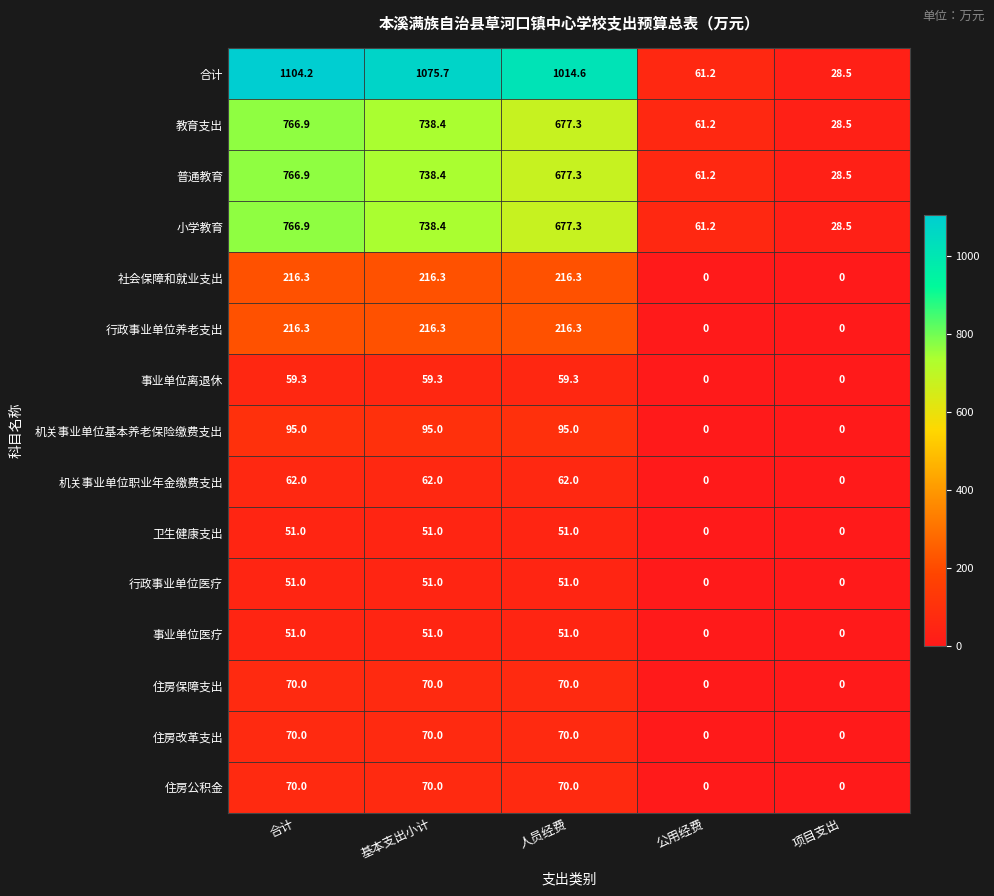

Which series has the widest spread of values?

合计